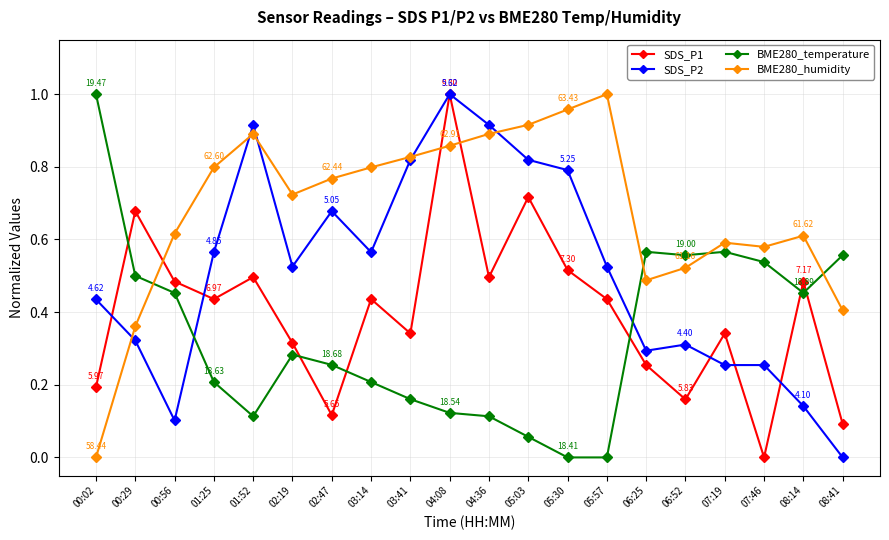

Rank the series by their average value, from lowest to highest.

BME280_temperature, SDS_P1, SDS_P2, BME280_humidity